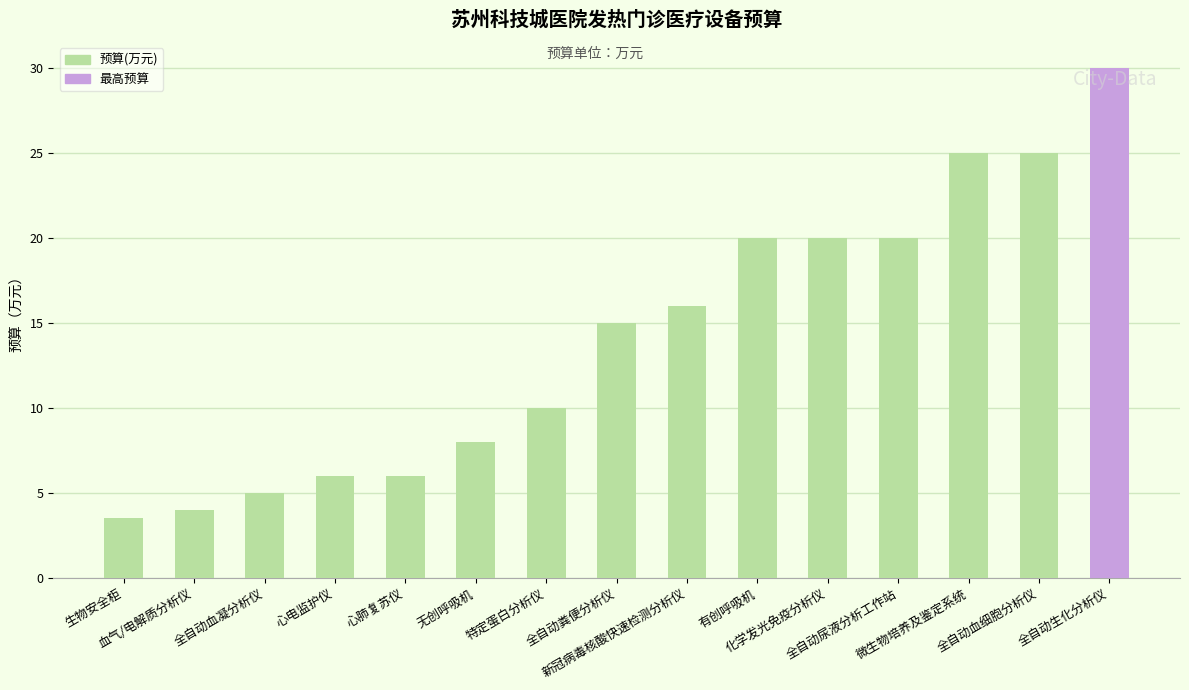

What is the label of the 5th bar from the left?

心肺复苏仪